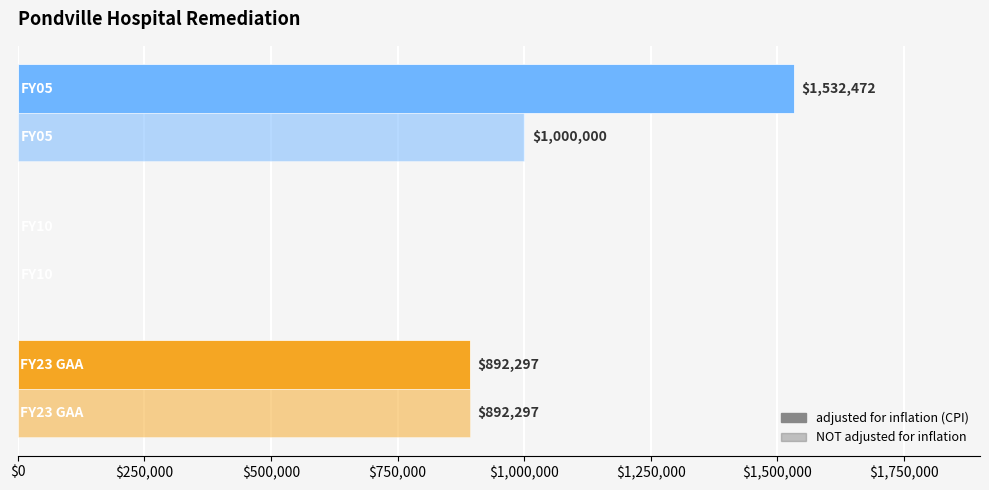

Count the number of data series in this chart.

2